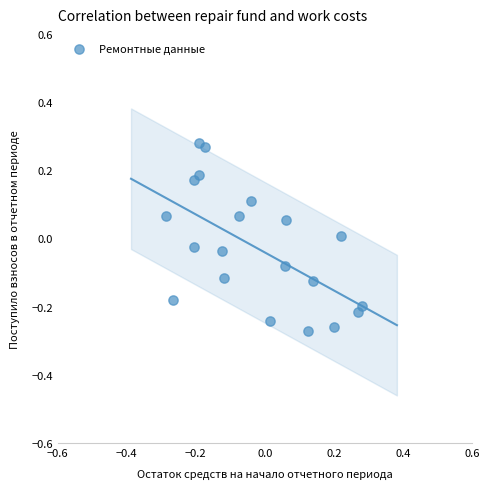

What is the range of X values (max minus min)?

0.6